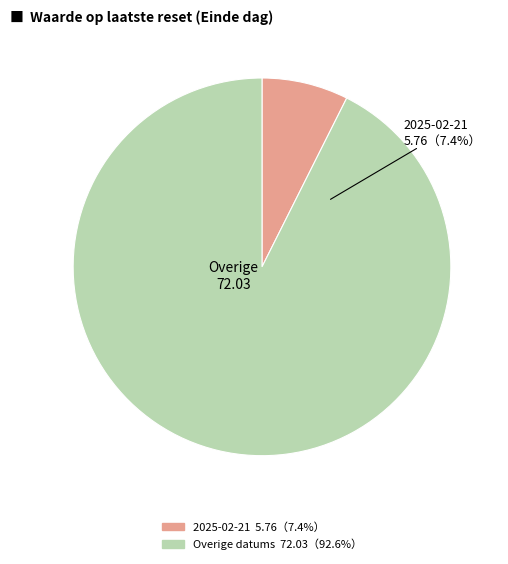

Is 2025-02-11 the majority of the pie?

No